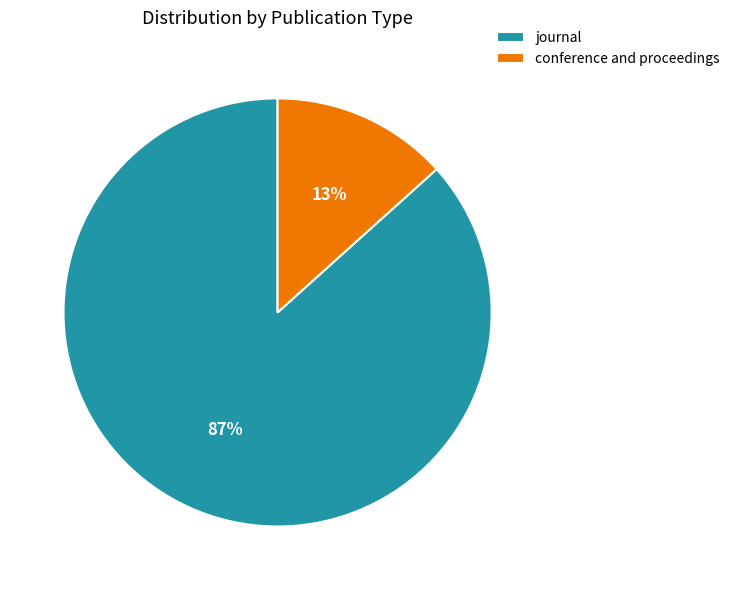

To the nearest percent, what is the combined percentage of conference and proceedings and journal?

100%